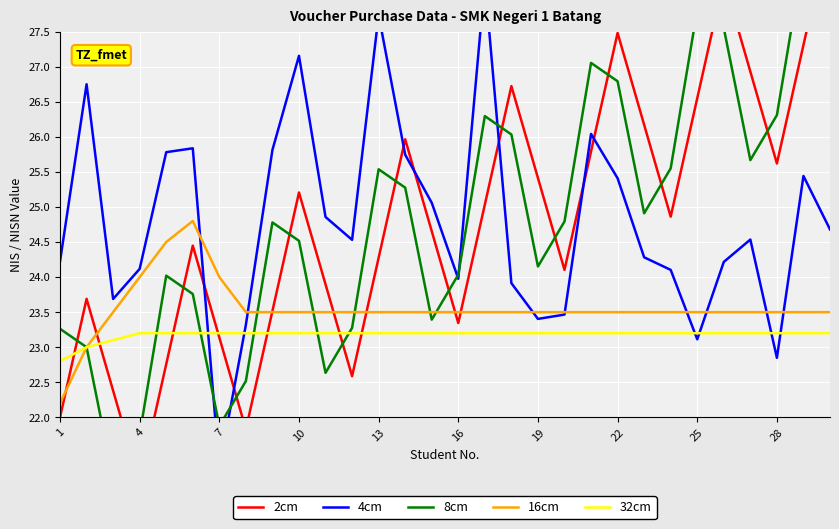

What is the difference between the maximum and minimum values in the 32cm series?

0.4